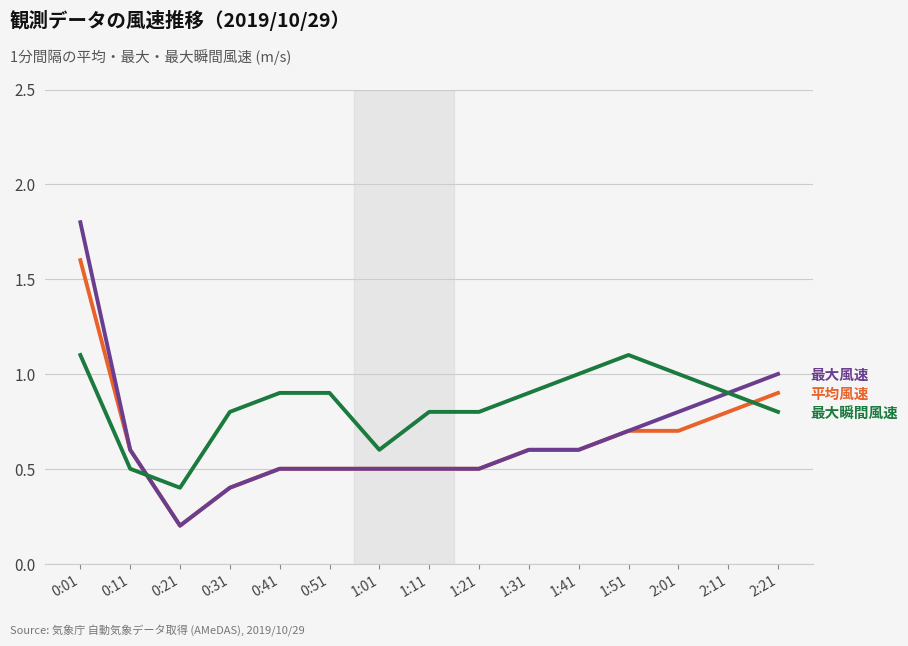

What is the spread (max minus min) of values at 0:51?

0.4